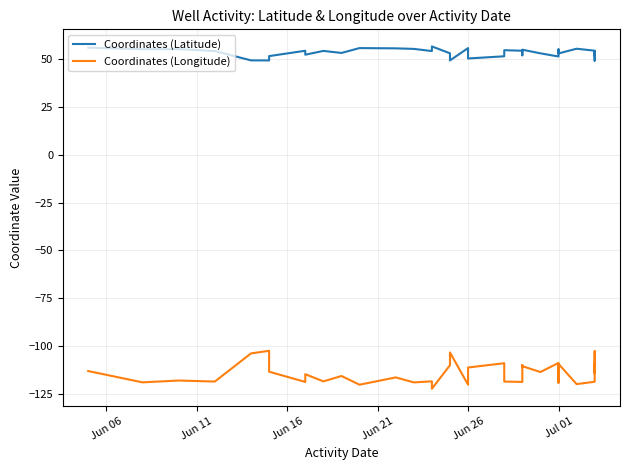

Is it true that Coordinates (Latitude) equals 32.5 at Jun 21?

False